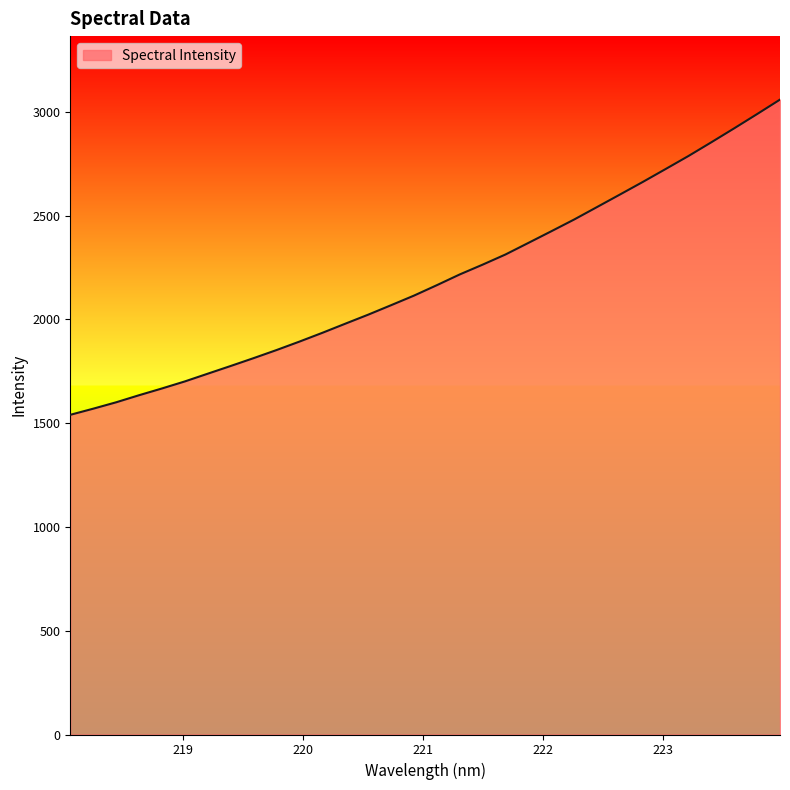

How many categories are shown in the chart?

32